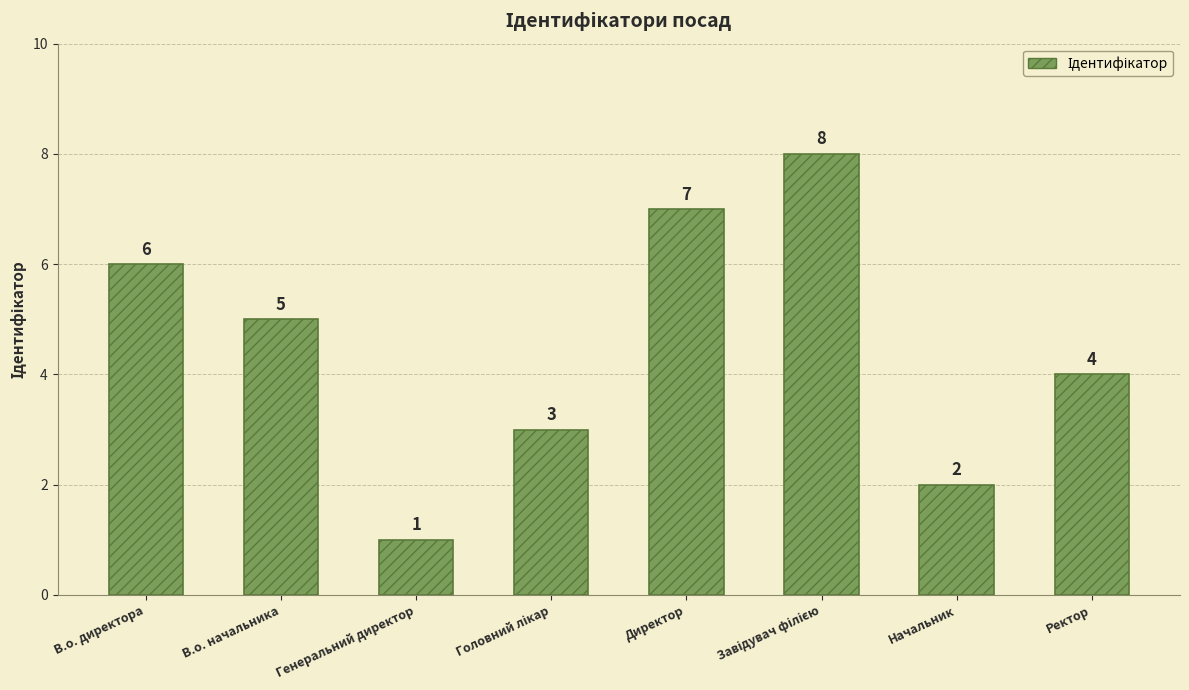

At which label does the data first exceed 5?

В.о. директора